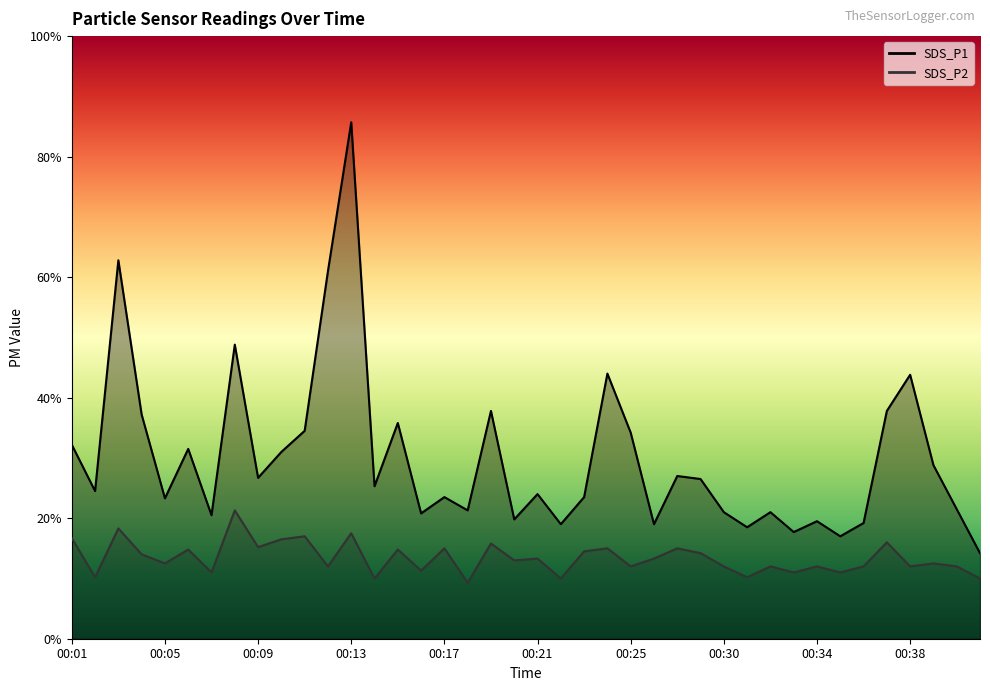

True or false: SDS_P2 and SDS_P1 intersect in this chart.

False